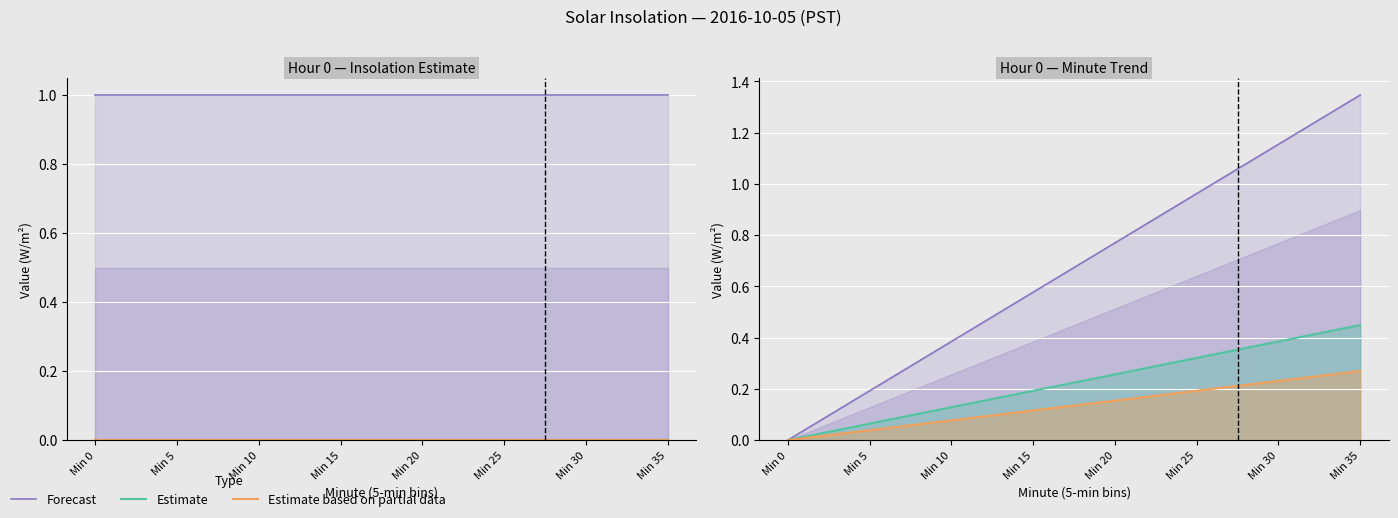

What is the difference between the second highest and second lowest values in the Estimate series?

0.3